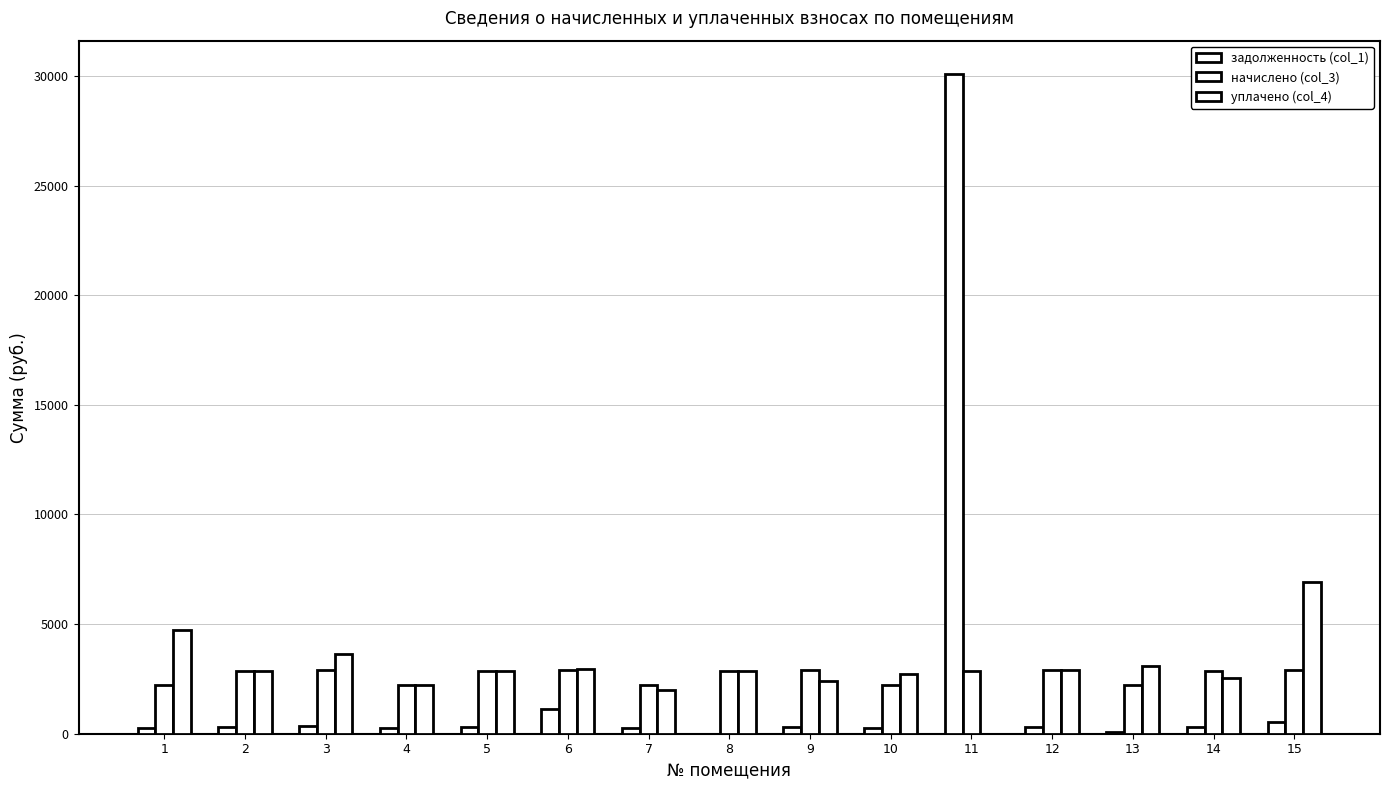

Which category has the lowest value across all series?

8